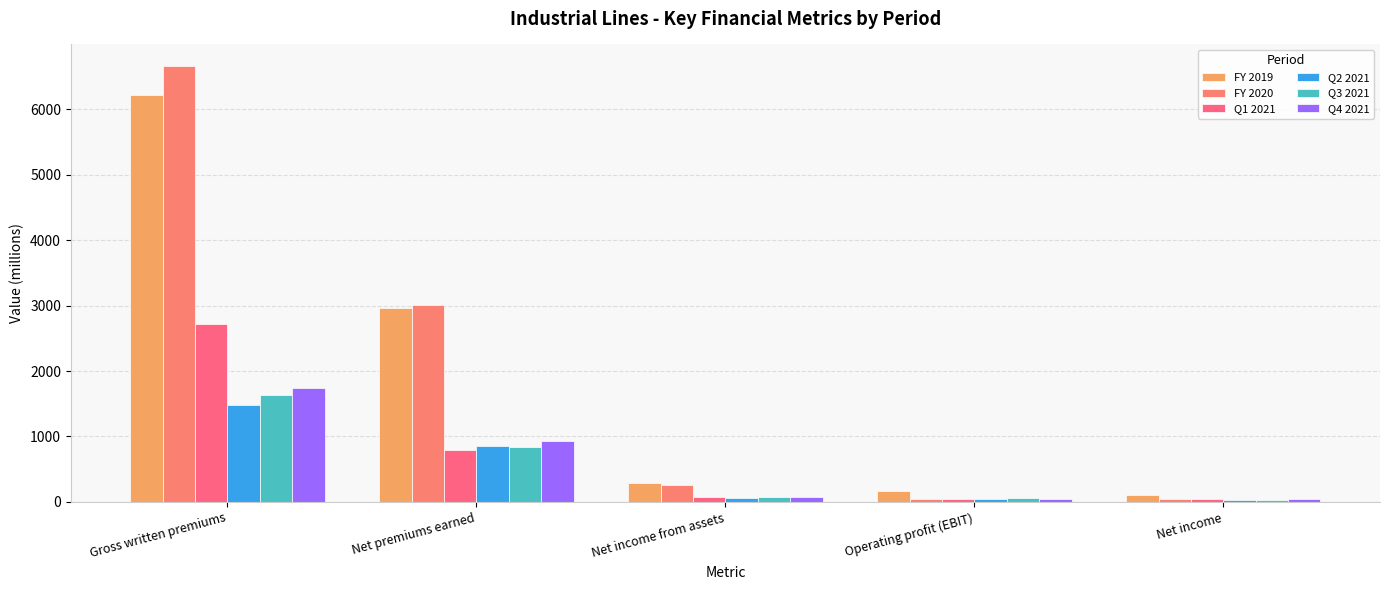

The Q2 2021 series shows 46.2 at Operating profit (EBIT). True or false?

True